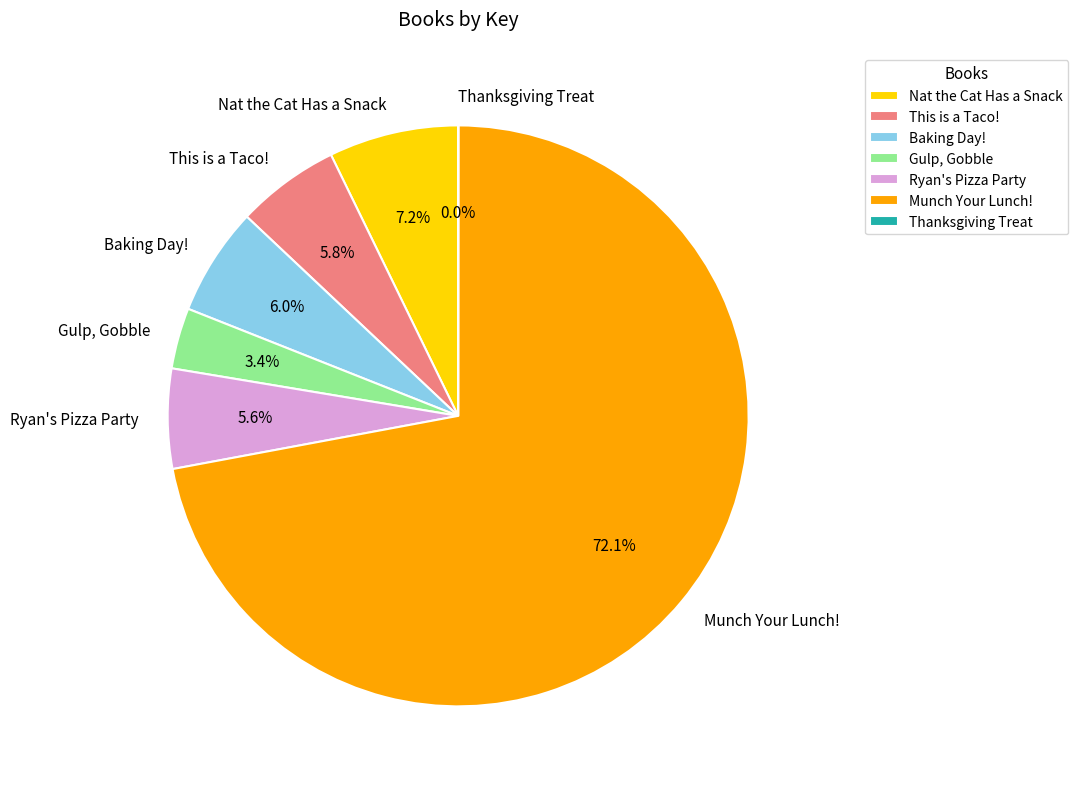

What percentage is the Nat the Cat Has a Snack slice, to the nearest percent?

7%